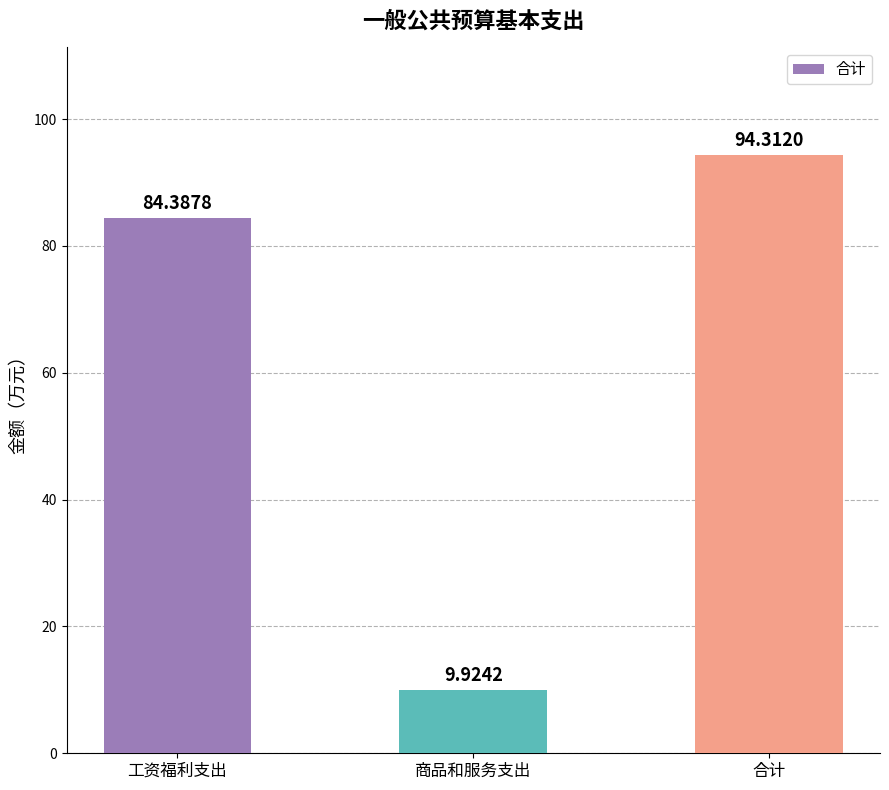

The chart shows a value of 25.7 at 工资福利支出. True or false?

False